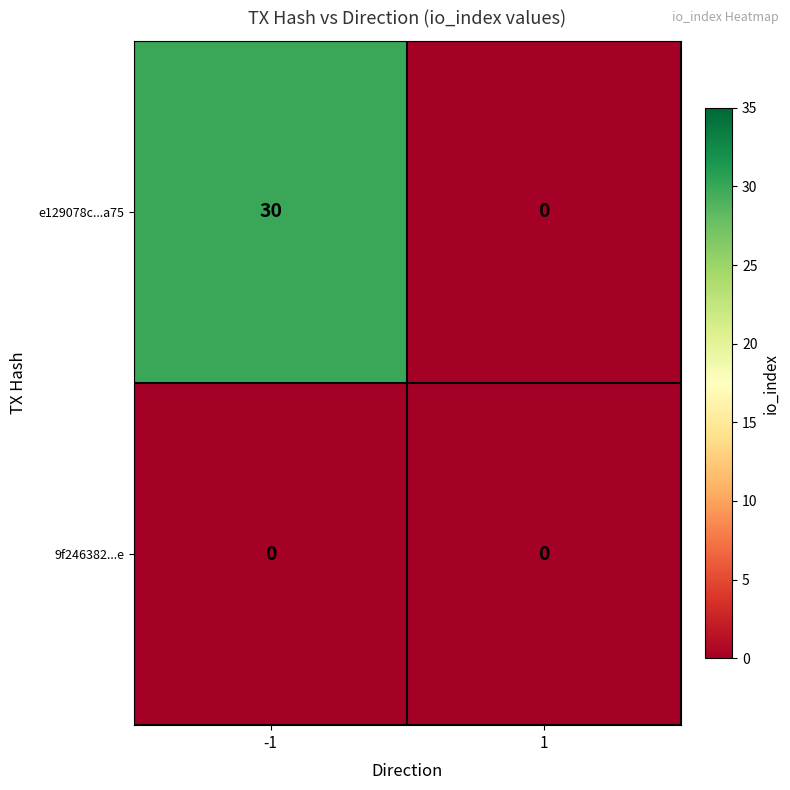

Count the number of categories in the chart.

2